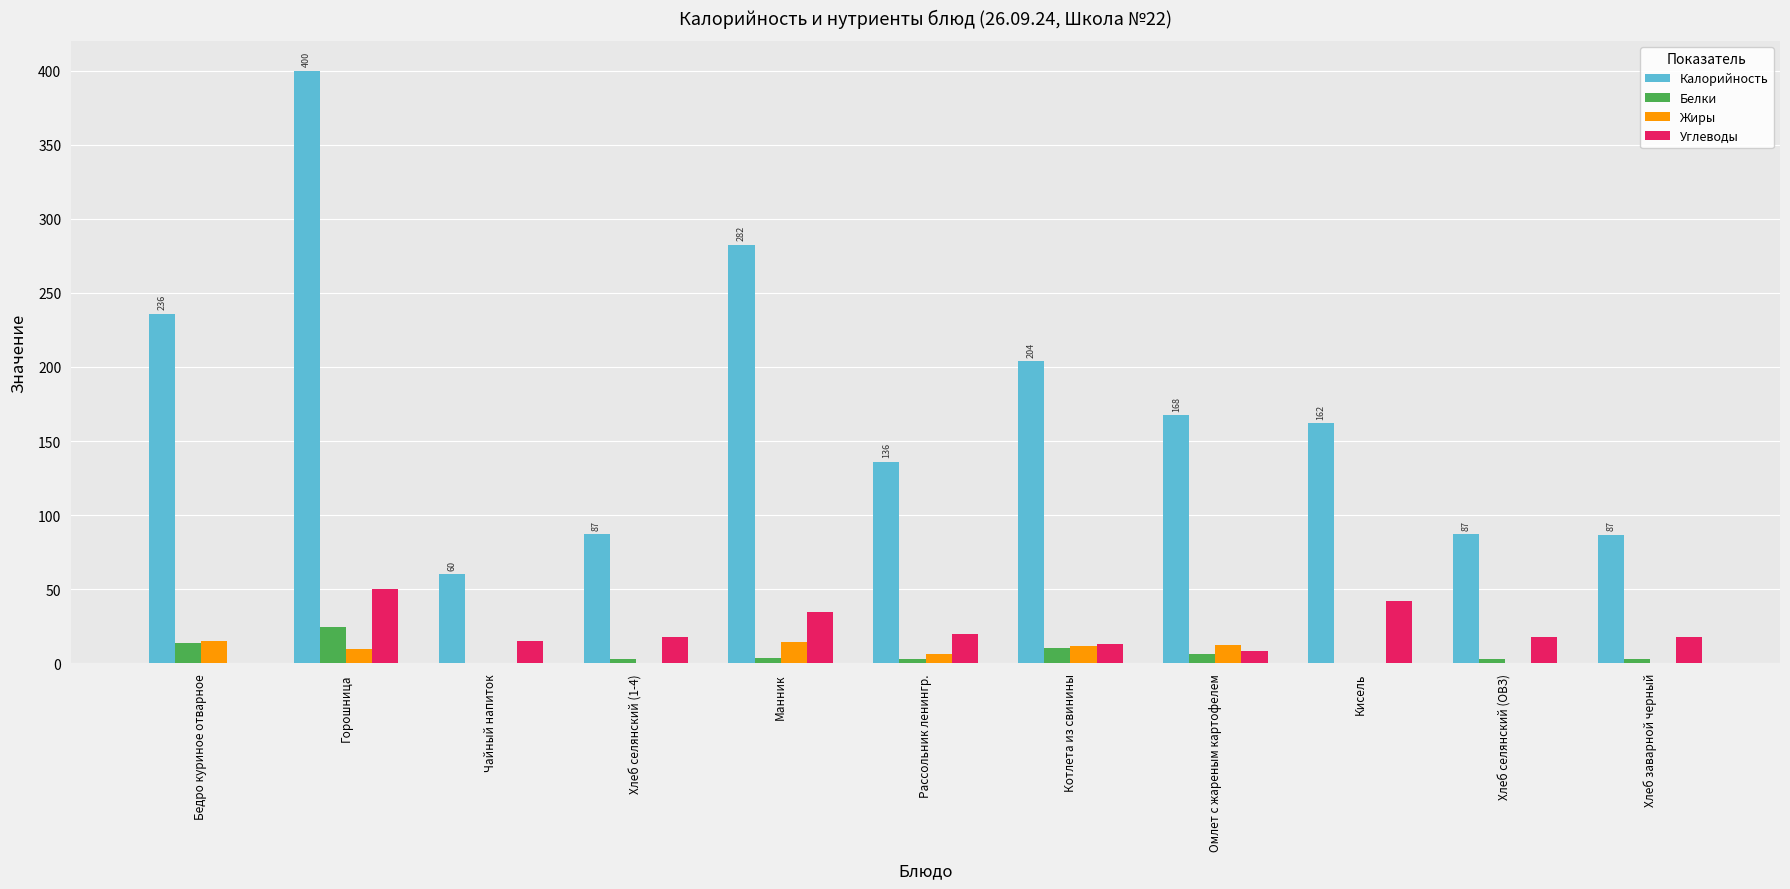

What is the maximum value for Жиры?

14.7